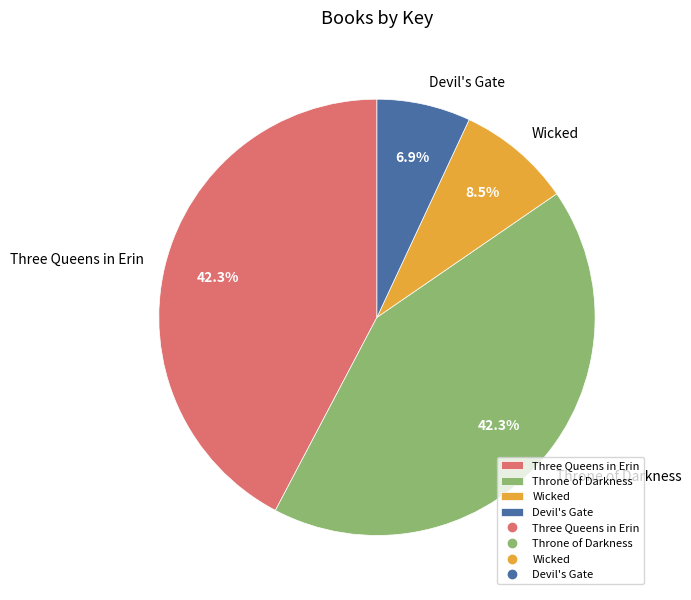

Which category has the smallest portion of the pie?

Devil's Gate